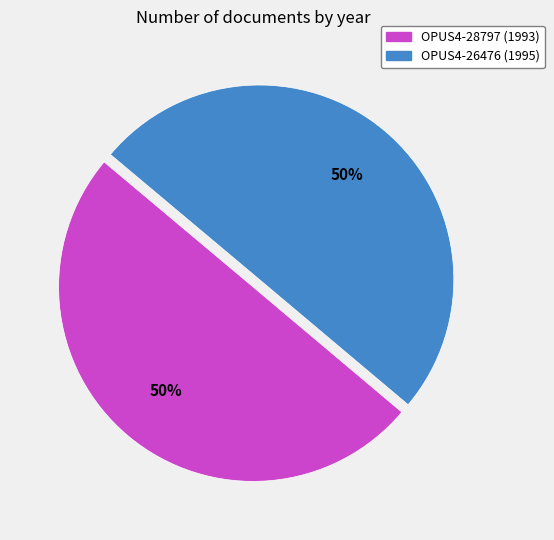

Is the sum of OPUS4-26476 (1995) and OPUS4-28797 (1993) greater than half?

Yes